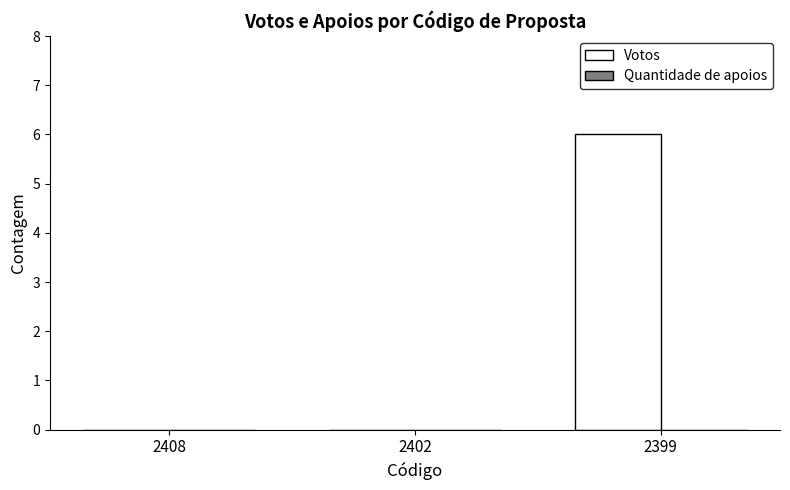

The value at 2408 is 0. True or false?

True